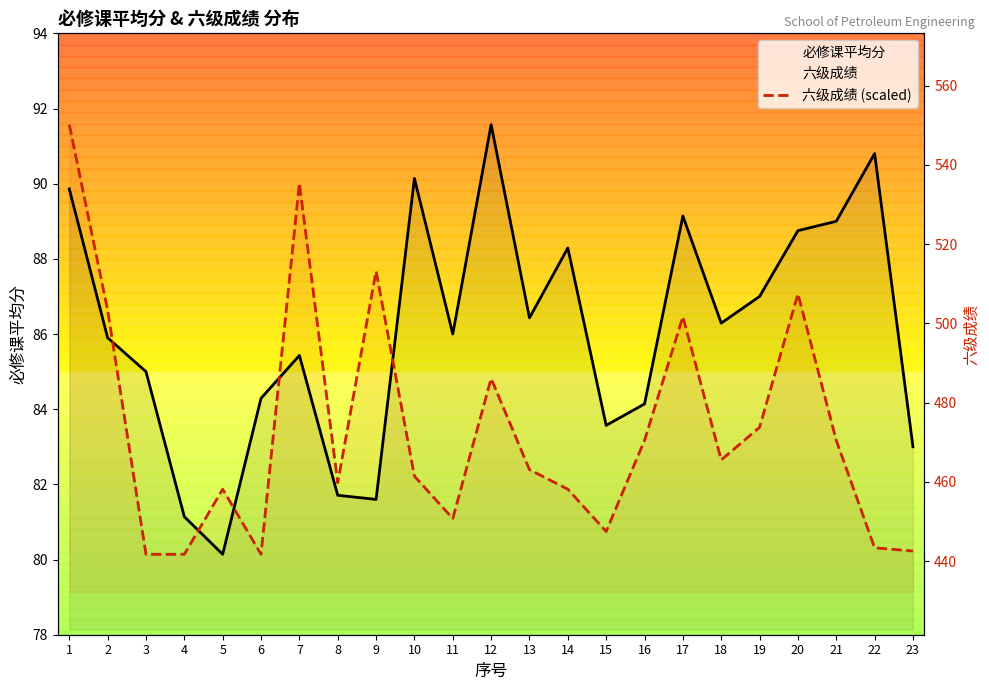

Reading left to right, list all the values displayed in this chart.

必修课平均分: 89.9	85.9	85.0	81.1	80.1	84.3	85.4	81.7	81.6	90.1	86.0	91.6	86.4	88.3	83.6	84.1	89.1	86.3	87.0	88.8	89.0	90.8	83.0
六级成绩 (scaled): 91.6	86.6	80.1	80.1	81.9	80.1	90.0	82.0	87.7	82.2	81.1	84.8	82.4	81.9	80.7	83.2	86.5	82.7	83.5	87.1	83.2	80.3	80.2